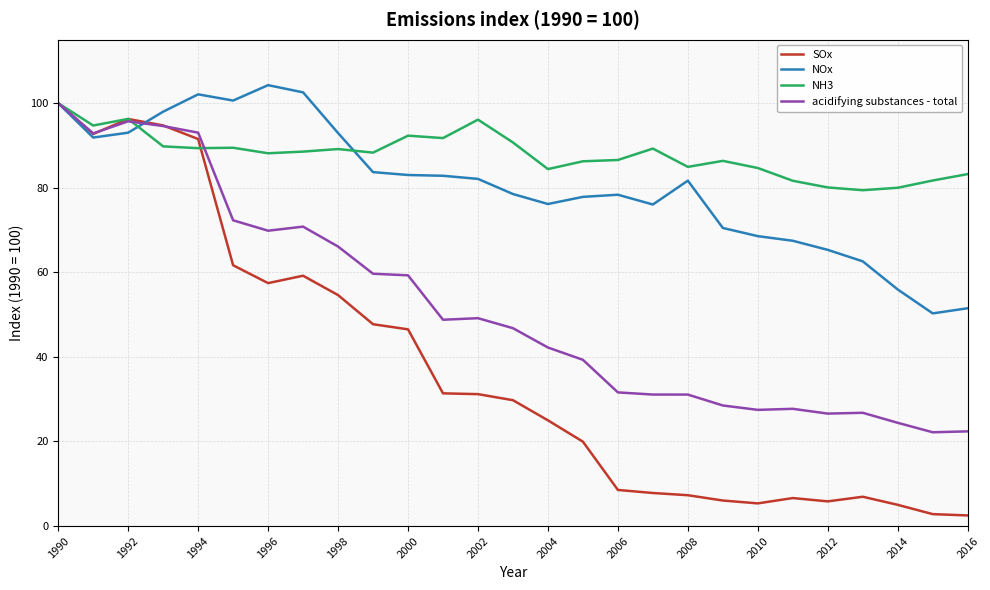

Which series has the largest total across all categories?

NH3